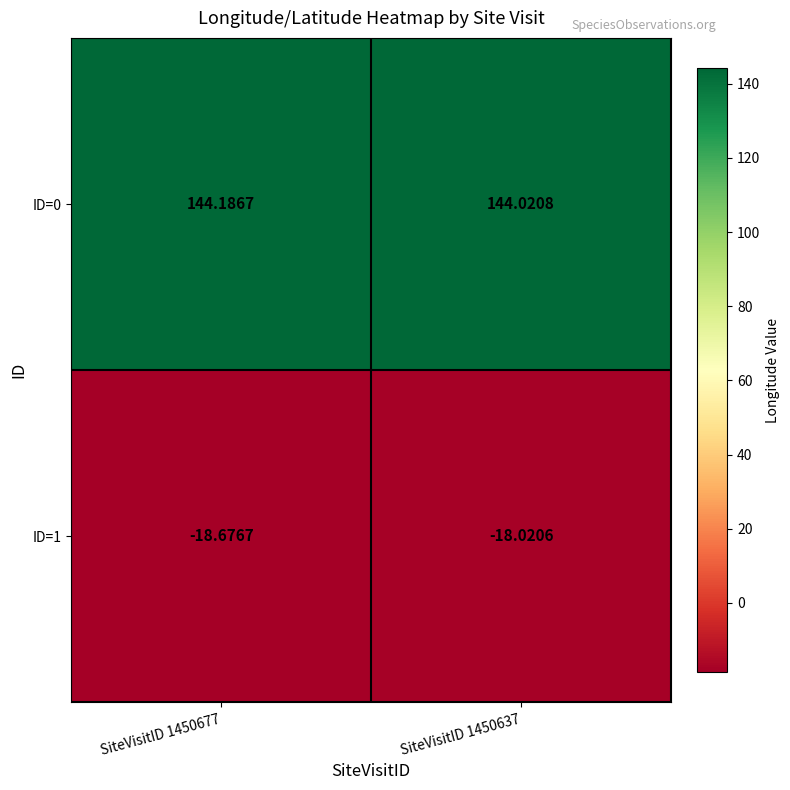

Is the value of ID=0 at SiteVisitID 1450677 greater than the value of ID=1 at SiteVisitID 1450677?

Yes